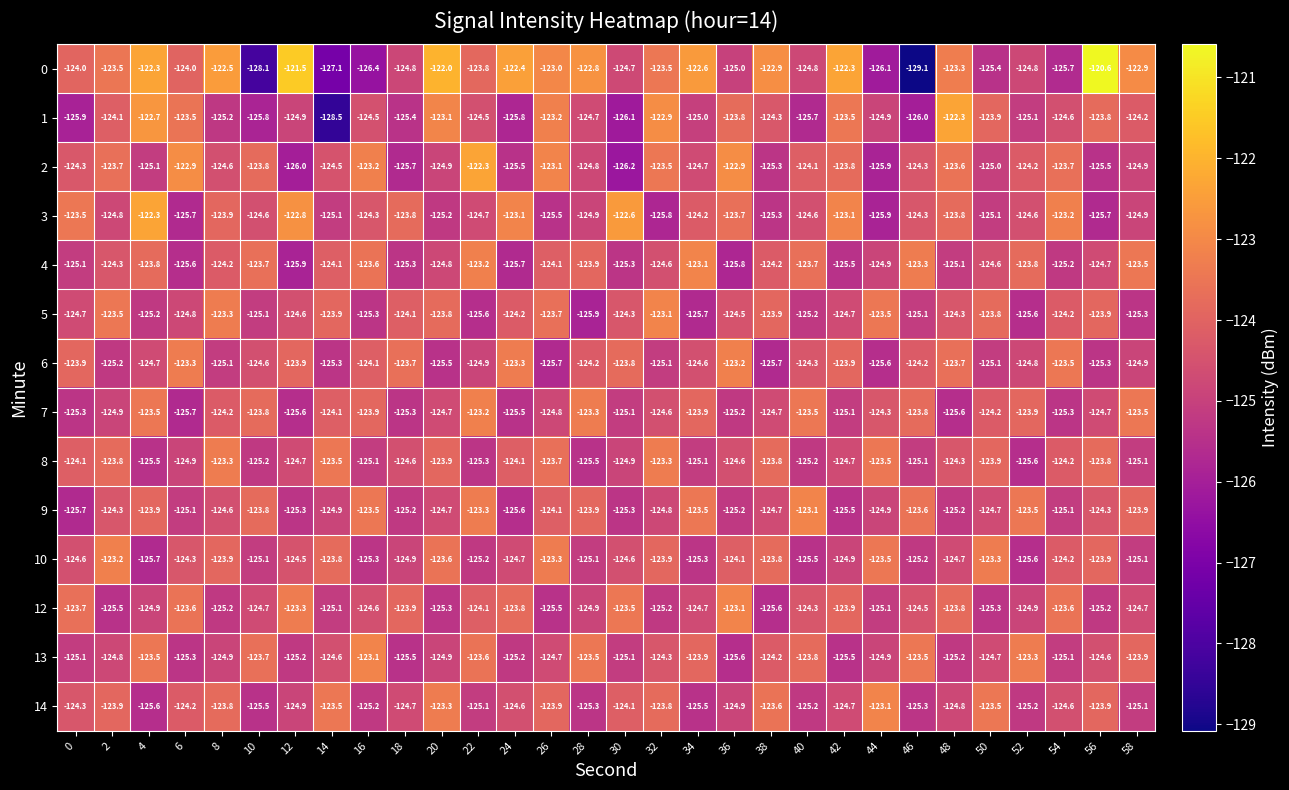

Is the value of 1 at 26 greater than the value of 8 at 52?

Yes